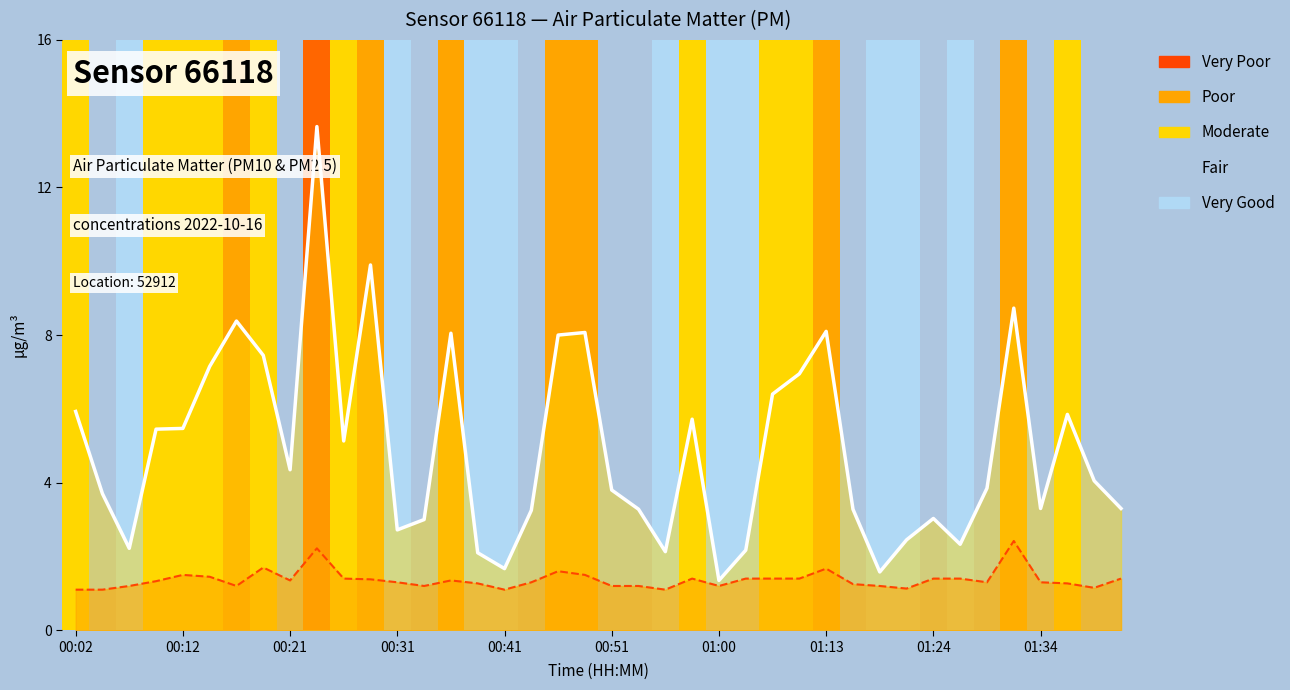

How many data points does each series have?

40